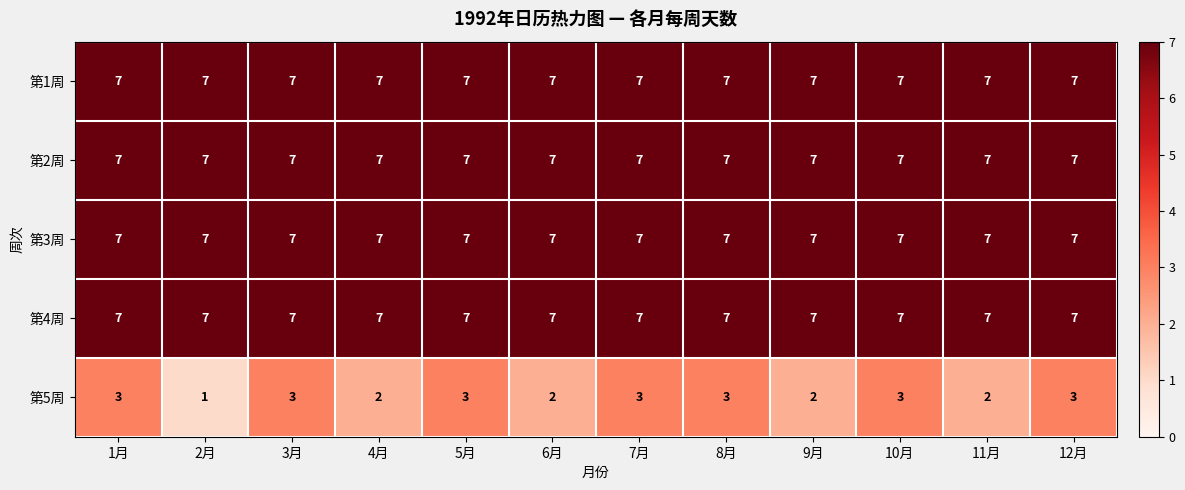

Which series changed the most between 8月 and 11月?

第5周